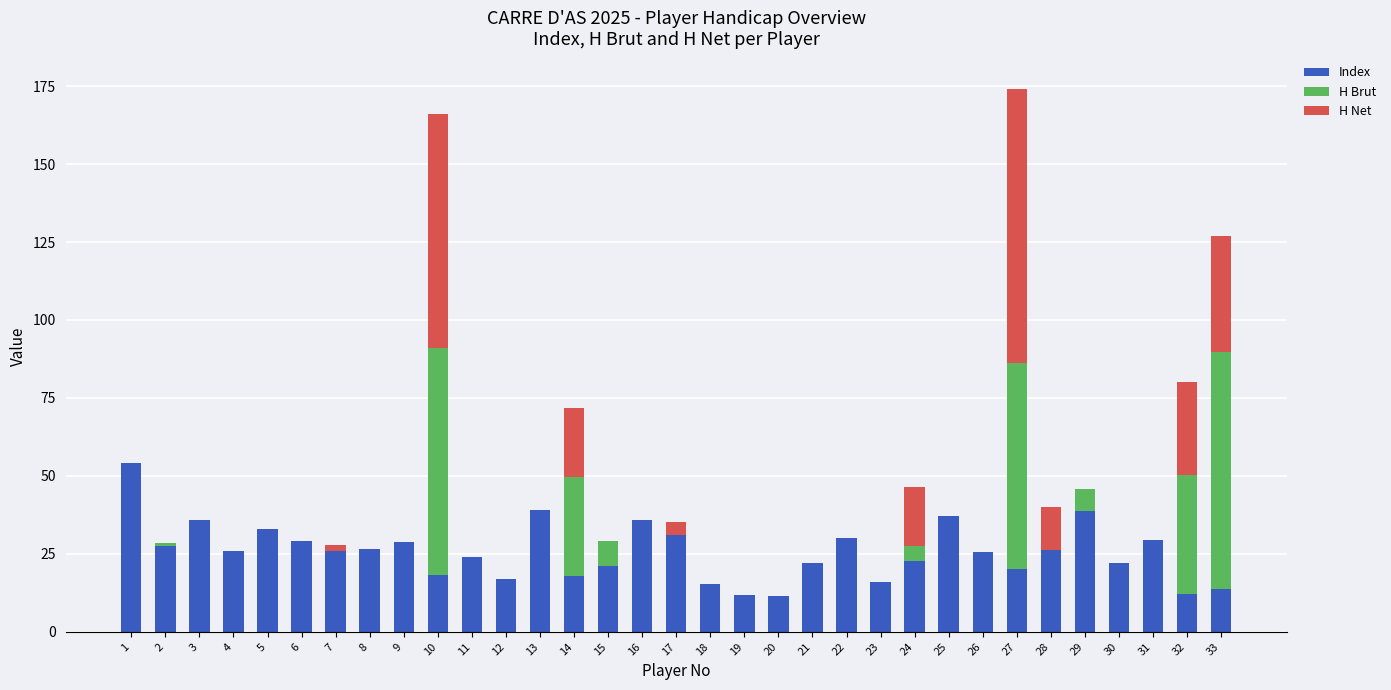

How many data points does each series have?

33